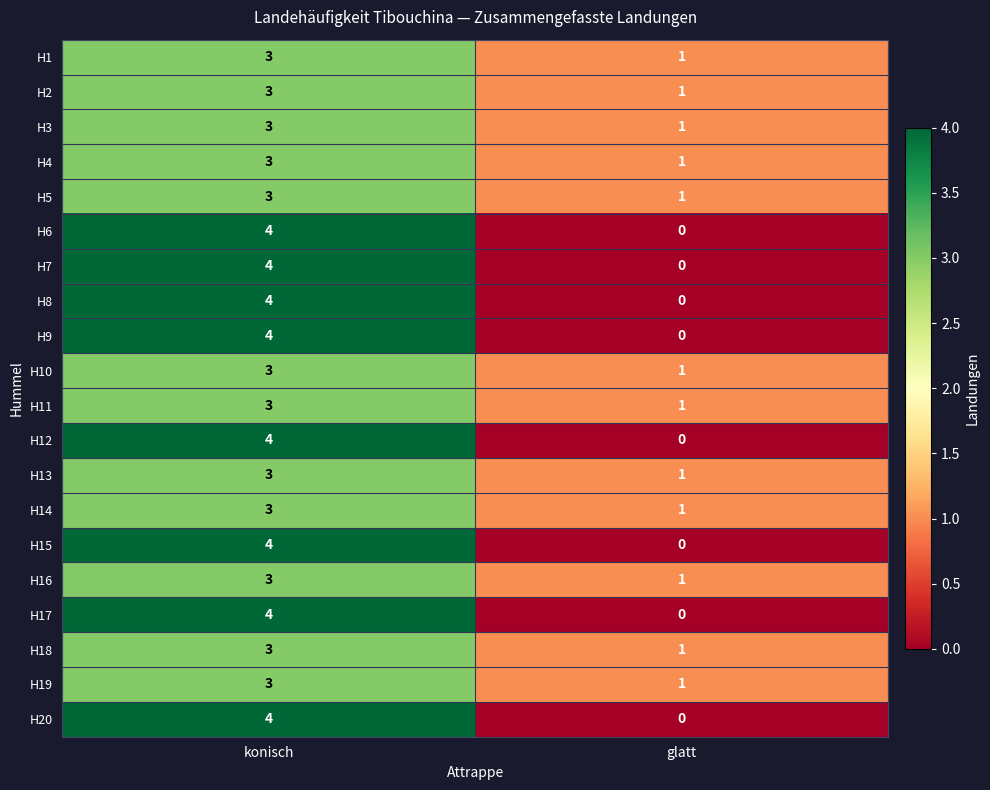

What is the sum of the H2 values at glatt and konisch?

4